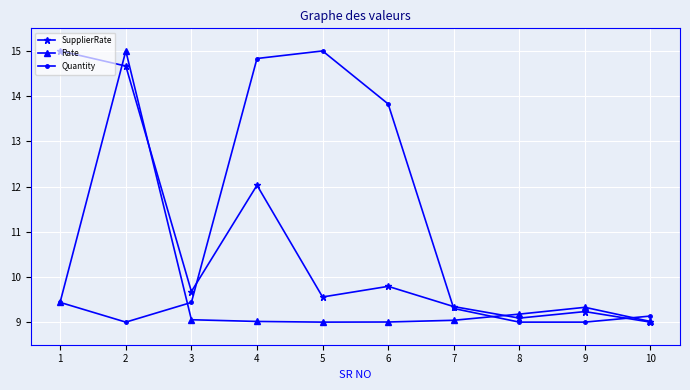

True or false: Quantity has a value of 13.8 at 6.

True